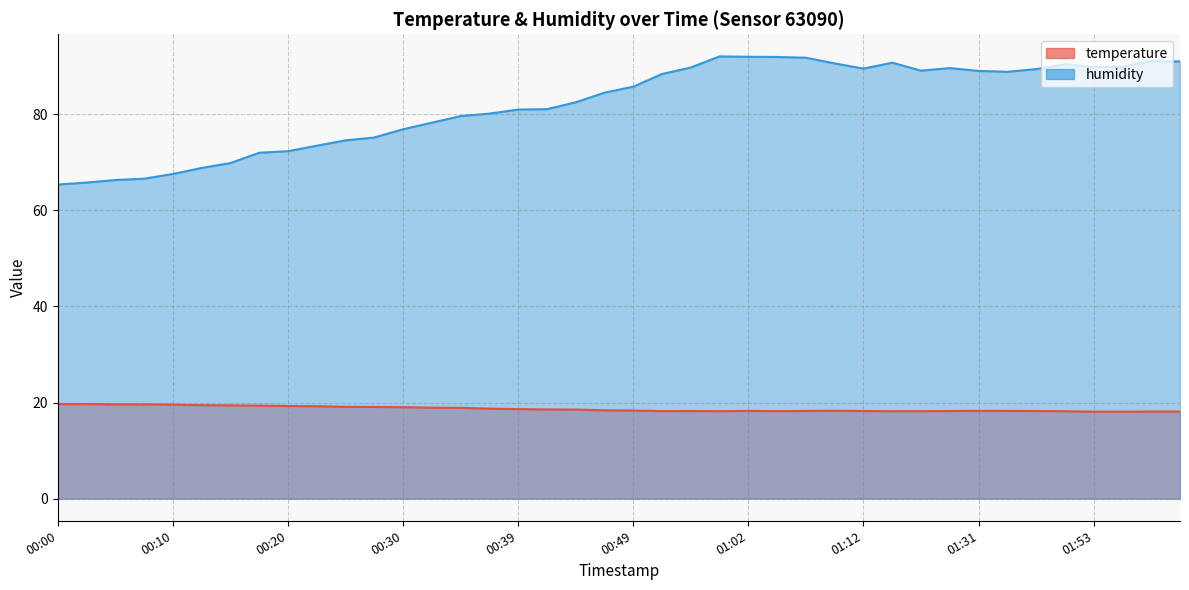

What is the difference between the second highest and second lowest values in the temperature series?

1.6